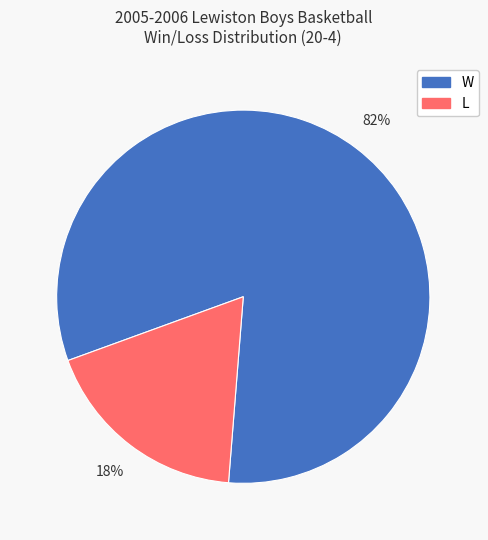

The L slice represents 13% of the pie. True or false?

False